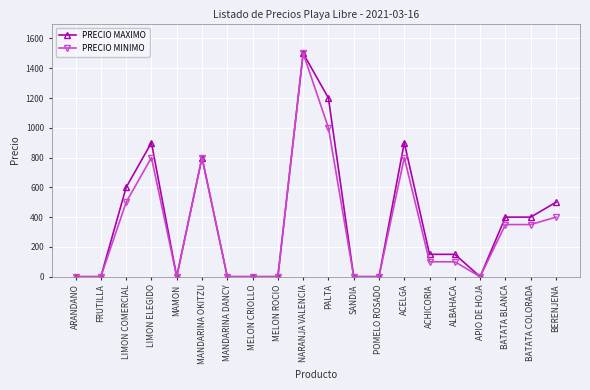

At how many categories does at least one series exceed 957?

2